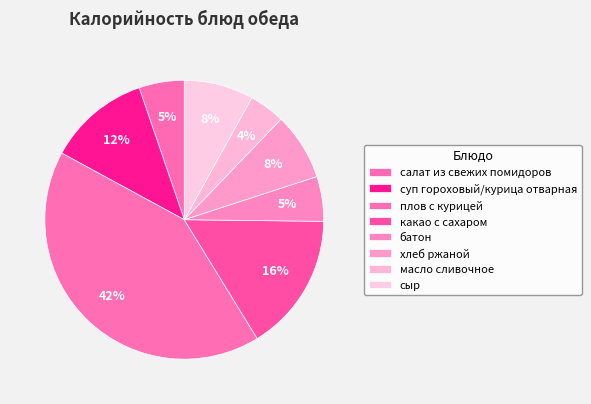

Approximately how many times larger is the value at плов с курицей compared to суп гороховый/курица отварная?

3.5